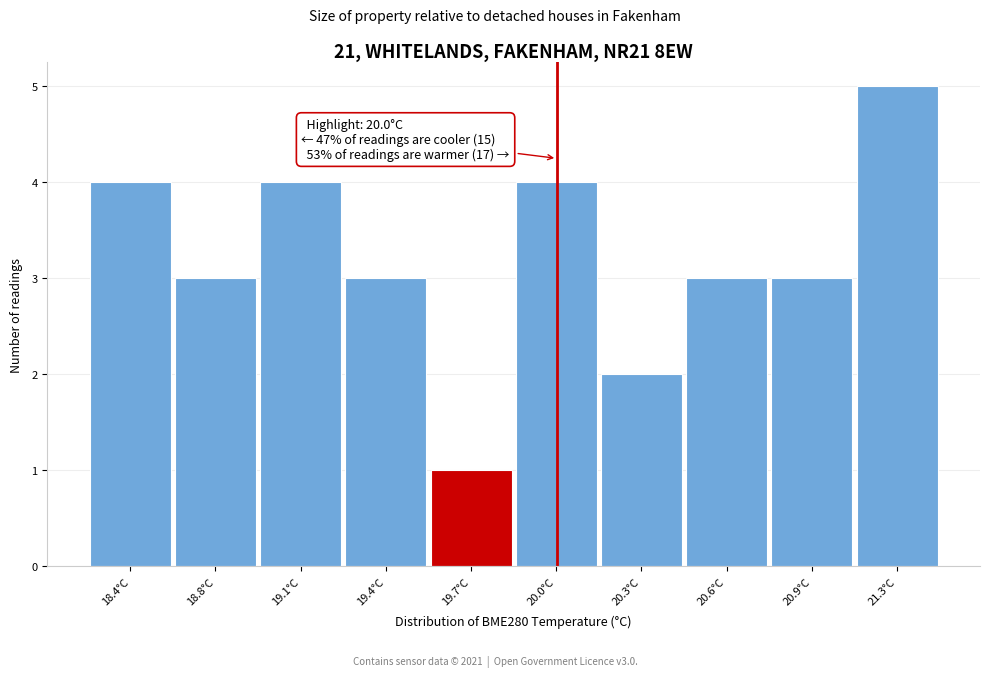

Reading left to right, transcribe all the data shown in this chart.

18.4°C=4	18.8°C=3	19.1°C=4	19.4°C=3	19.7°C=1	20.0°C=4	20.3°C=2	20.6°C=3	20.9°C=3	21.3°C=5